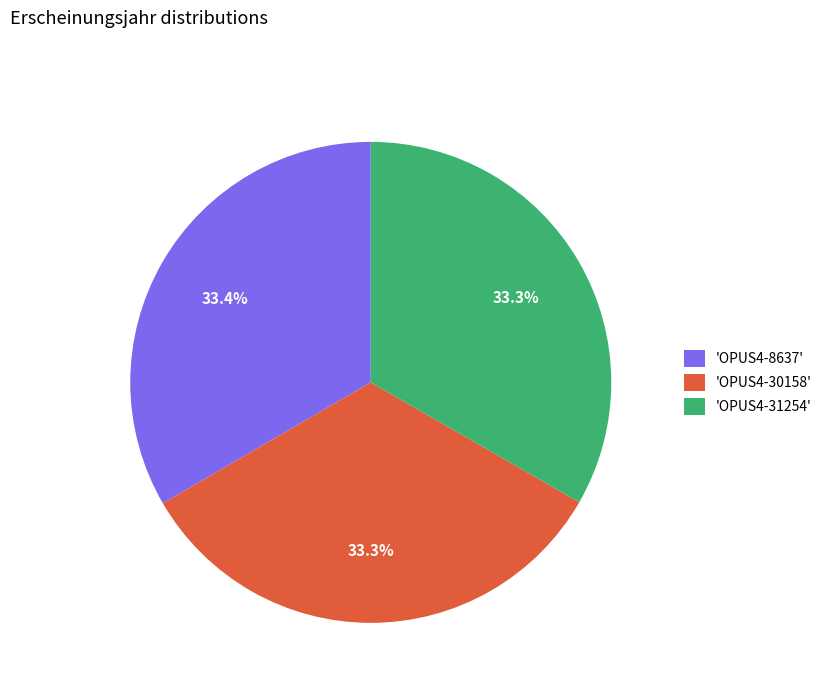

What is the ratio of the value at 'OPUS4-8637' to the value at 'OPUS4-30158'?

1.0